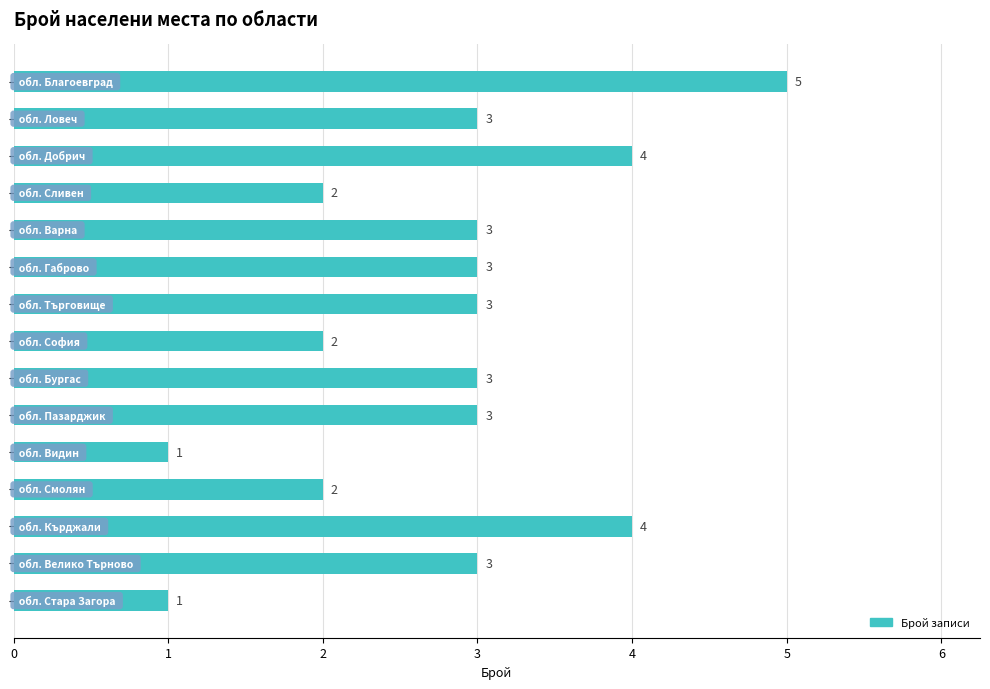

Does the chart contain stacked bars?

No